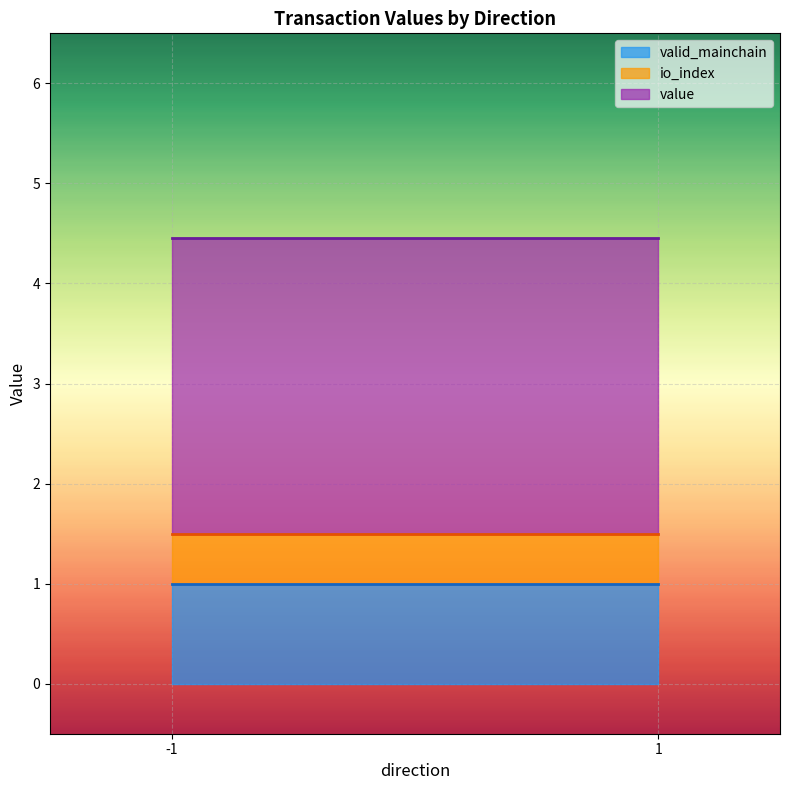

Where is the first local minimum for io_index?

1